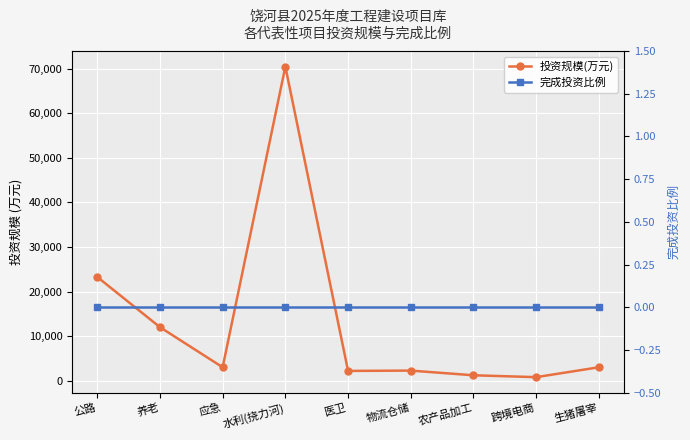

True or false: 投资规模(万元) and 完成投资比例 cross at least once.

False